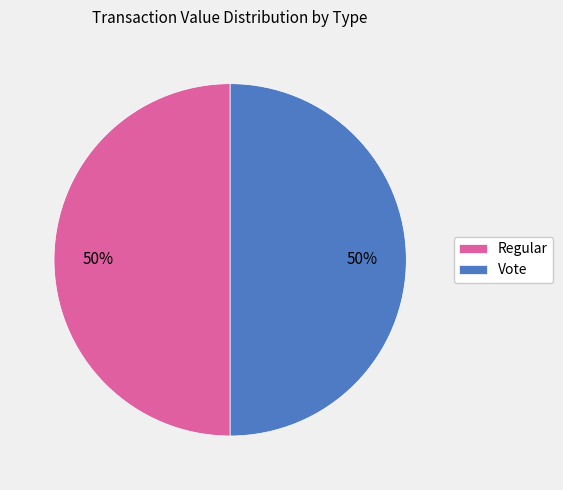

Combined, do Regular and Vote account for over 50%?

Yes